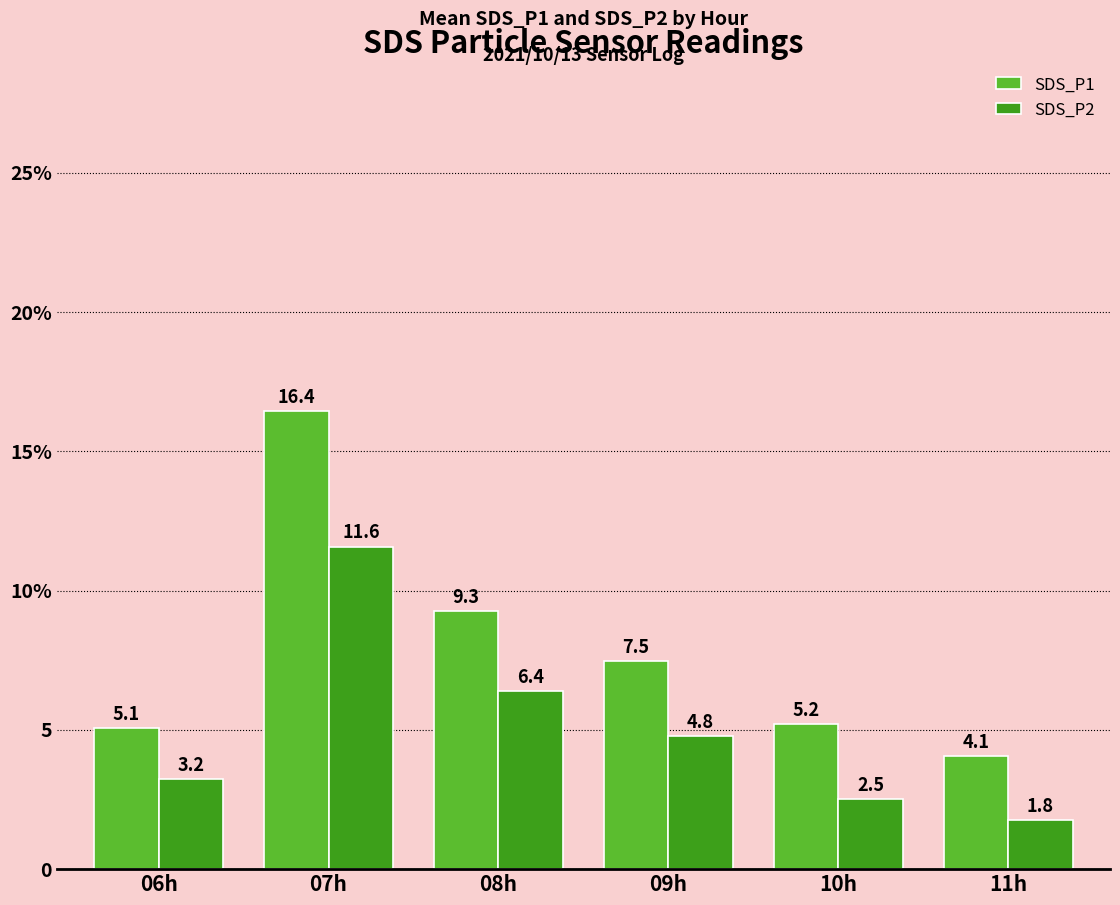

List the labels in order of SDS_P2 value, smallest first.

11h, 10h, 06h, 09h, 08h, 07h